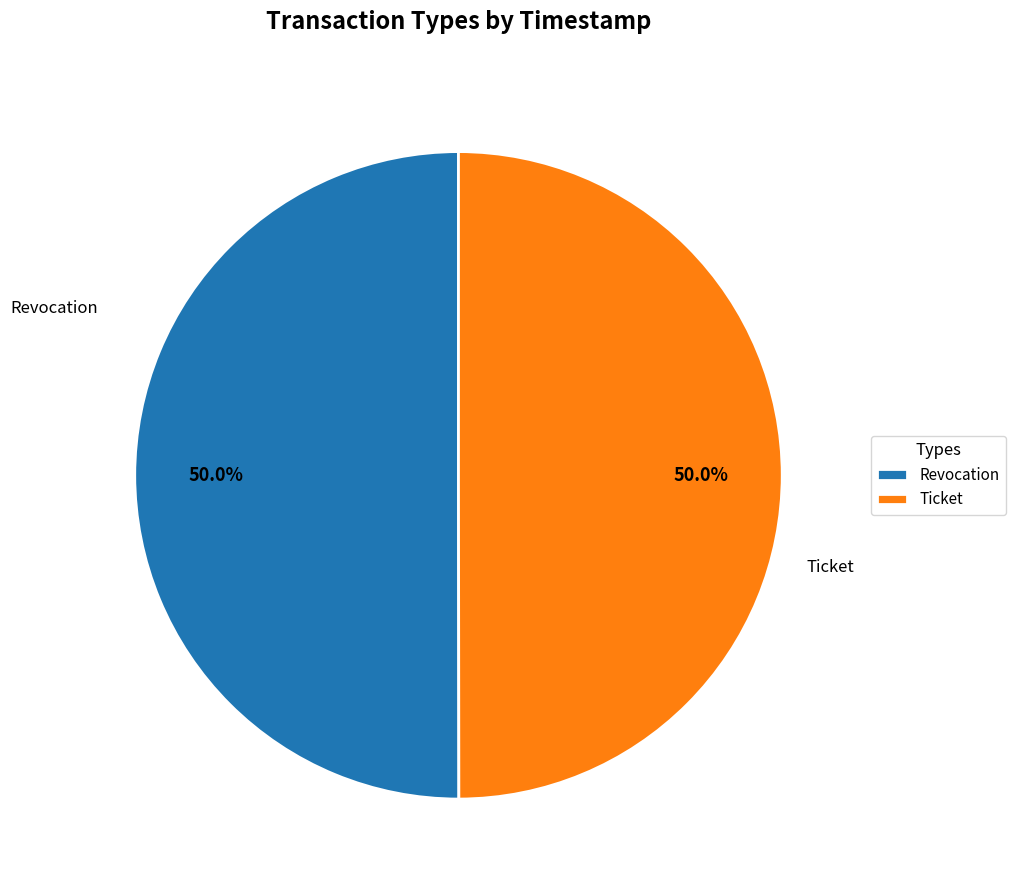

What percentage is the Ticket slice, to the nearest percent?

50%